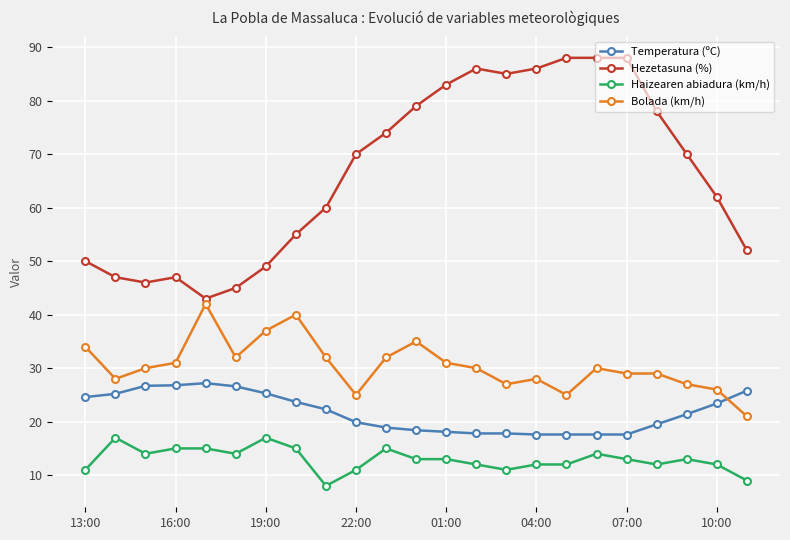

Rank the series by their maximum value, from lowest to highest.

Haizearen abiadura (km/h), Temperatura (ºC), Bolada (km/h), Hezetasuna (%)